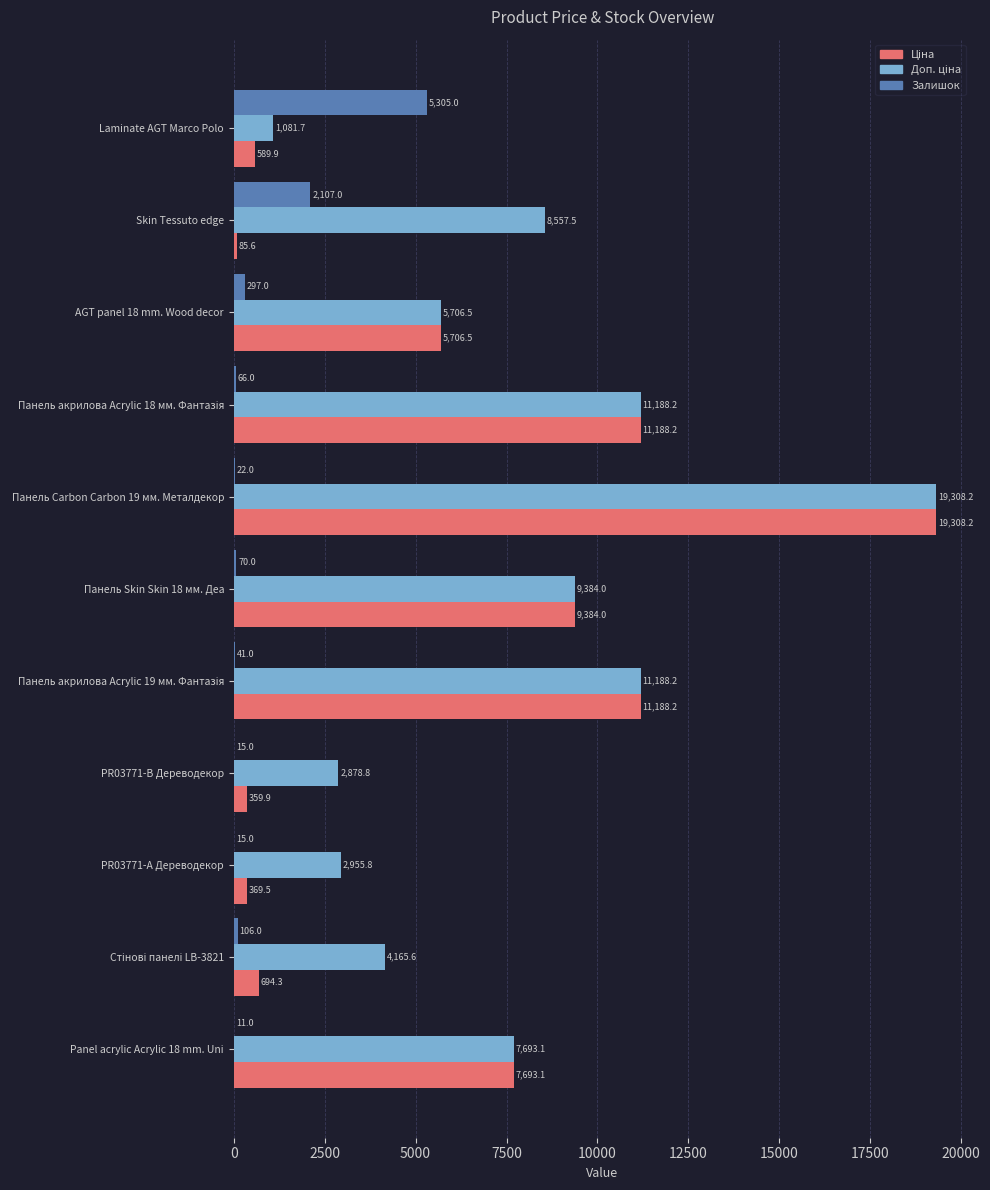

Where is Залишок nearest to the value 2658?

Skin Tessuto edge